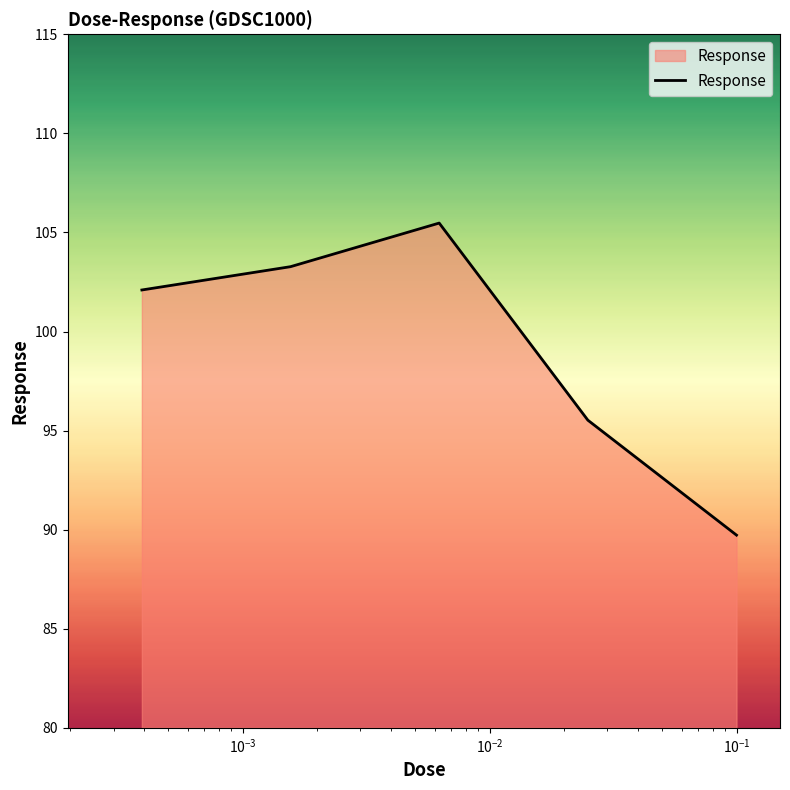

Reading left to right, list all the values displayed in this chart.

102.1	103.3	105.5	95.5	89.7